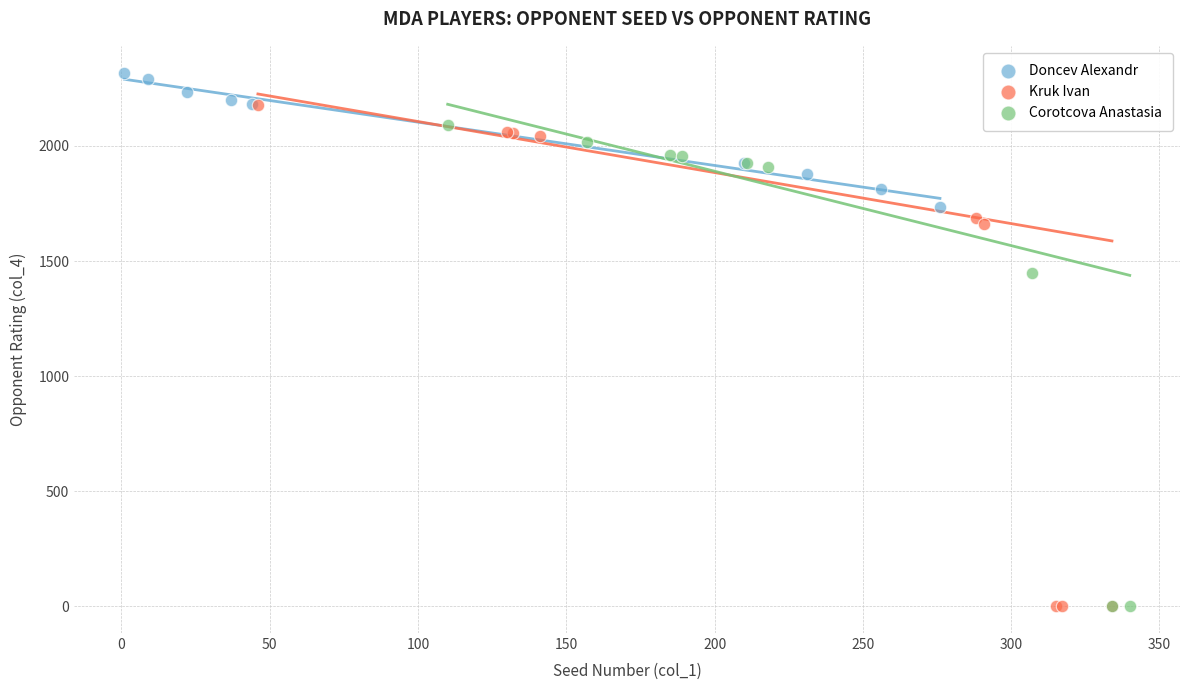

Which series has the widest spread of Y values?

Kruk Ivan